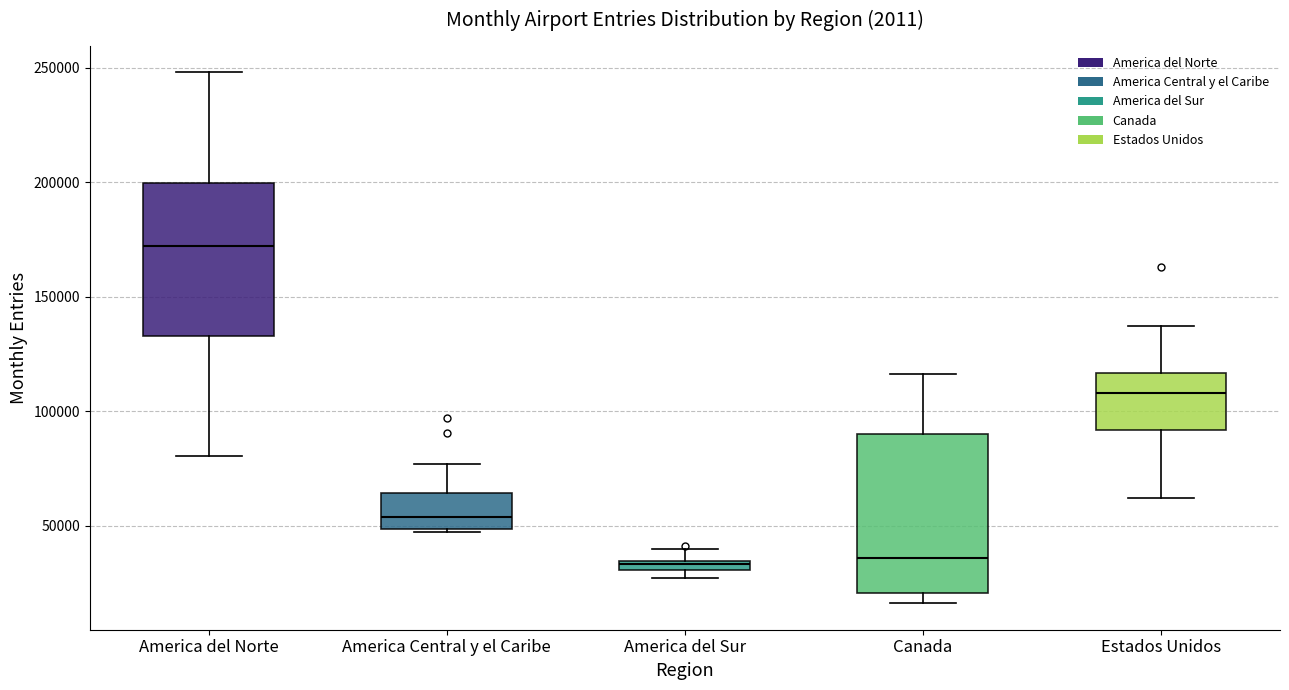

Where is the upper edge of the box for America del Norte on the y-axis? The values are not printed on the chart, so give them approximately, as read against the axis.

200000